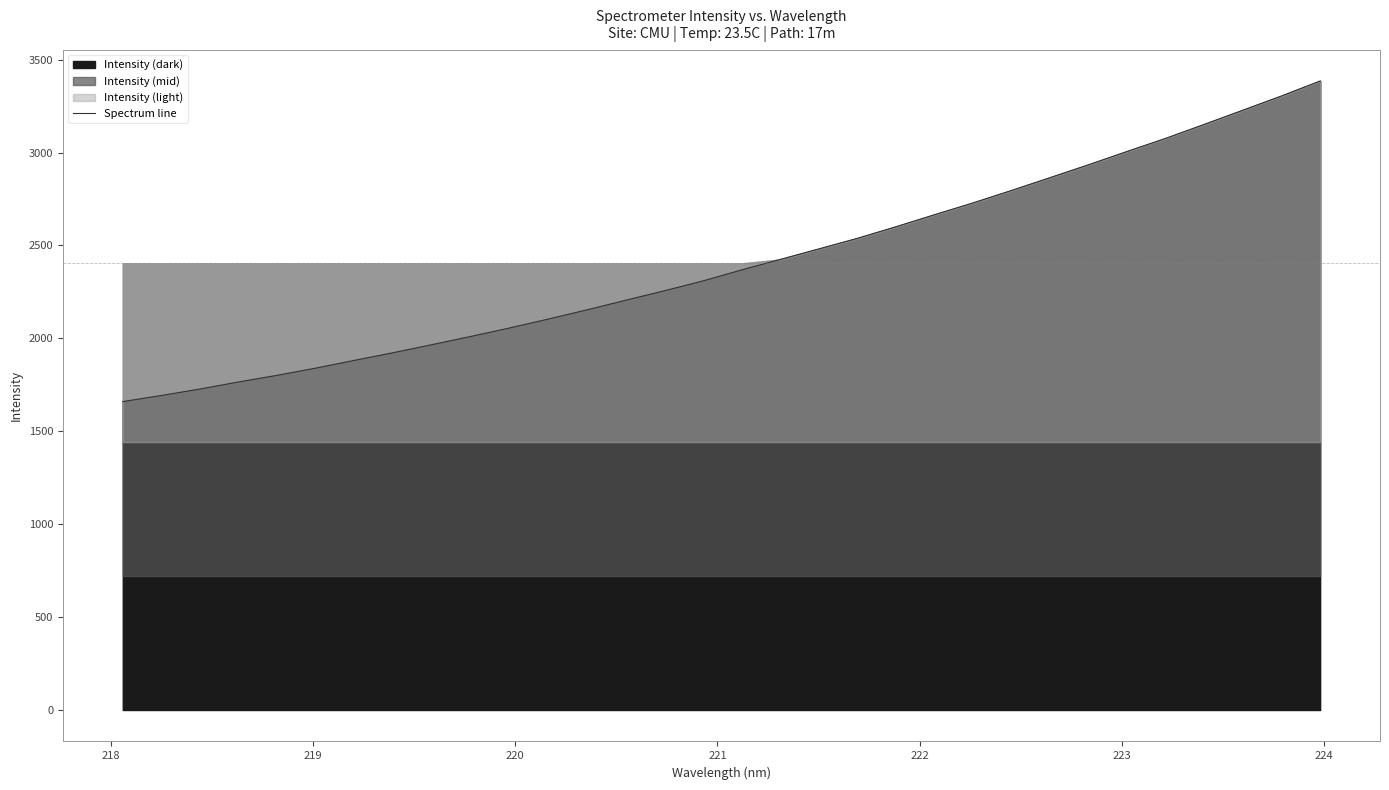

What is the greatest value displayed?

3385.3